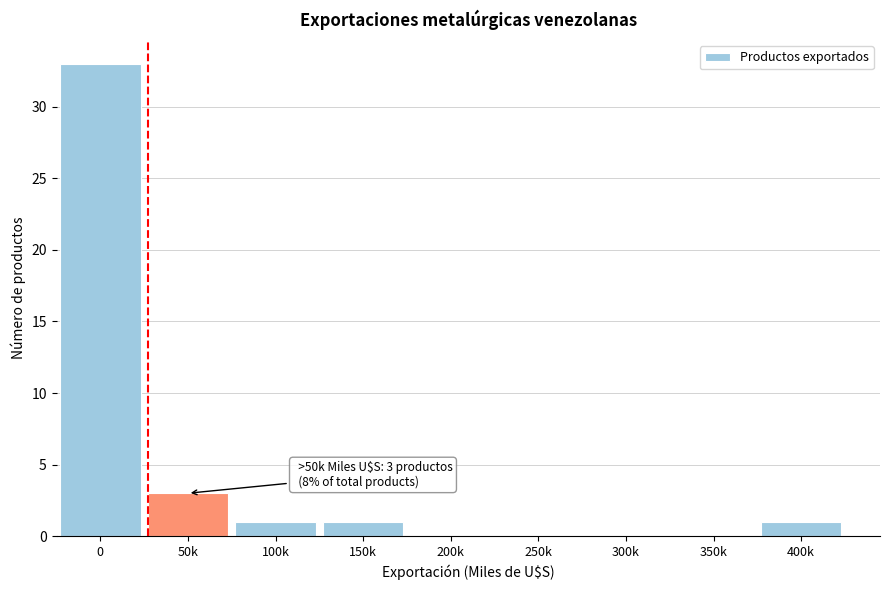

Reading left to right, transcribe all the data shown in this chart.

0=33	50k=3	100k=1	150k=1	200k=0	250k=0	300k=0	350k=0	400k=1